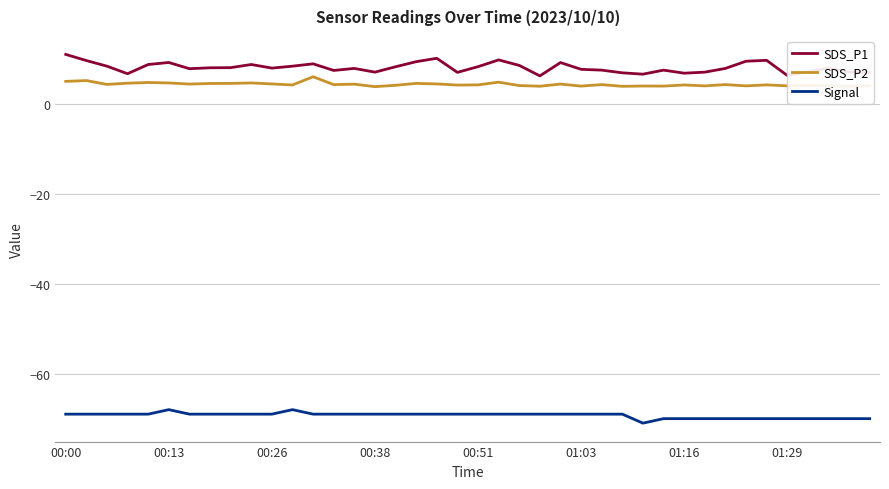

What are all the series names shown in the legend?

SDS_P1, SDS_P2, Signal